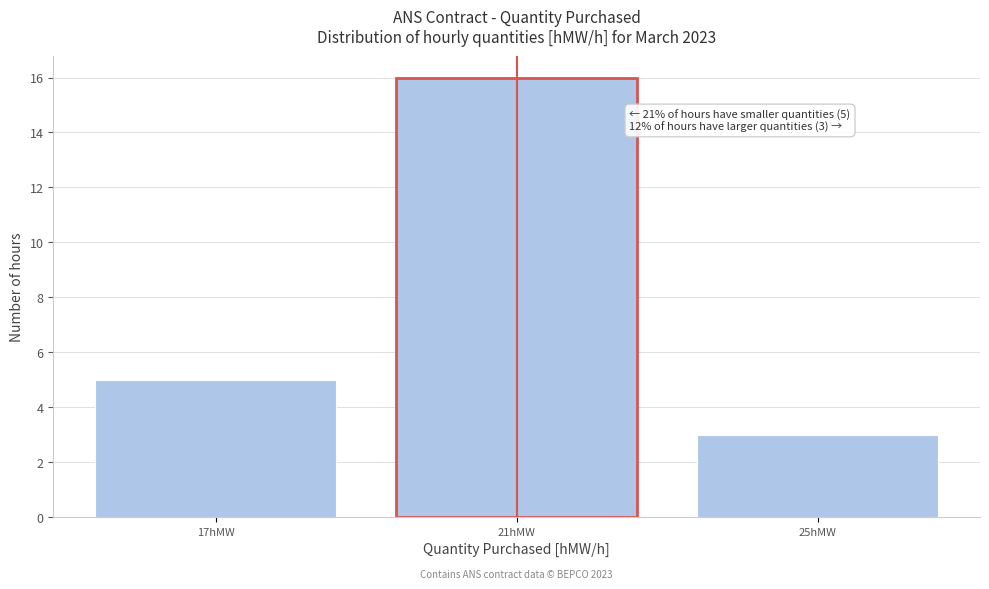

Reading right to left, list all the values displayed in this chart.

25hMW=3	21hMW=16	17hMW=5